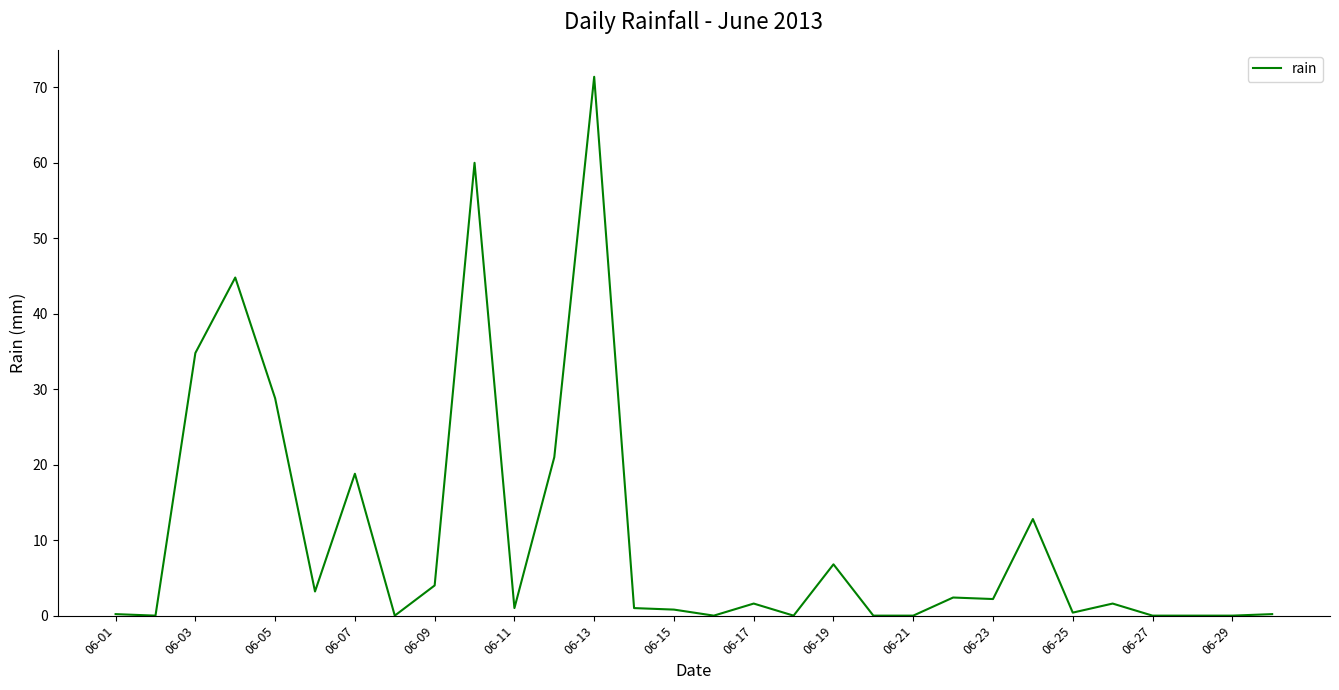

What is the greatest value displayed?

71.4